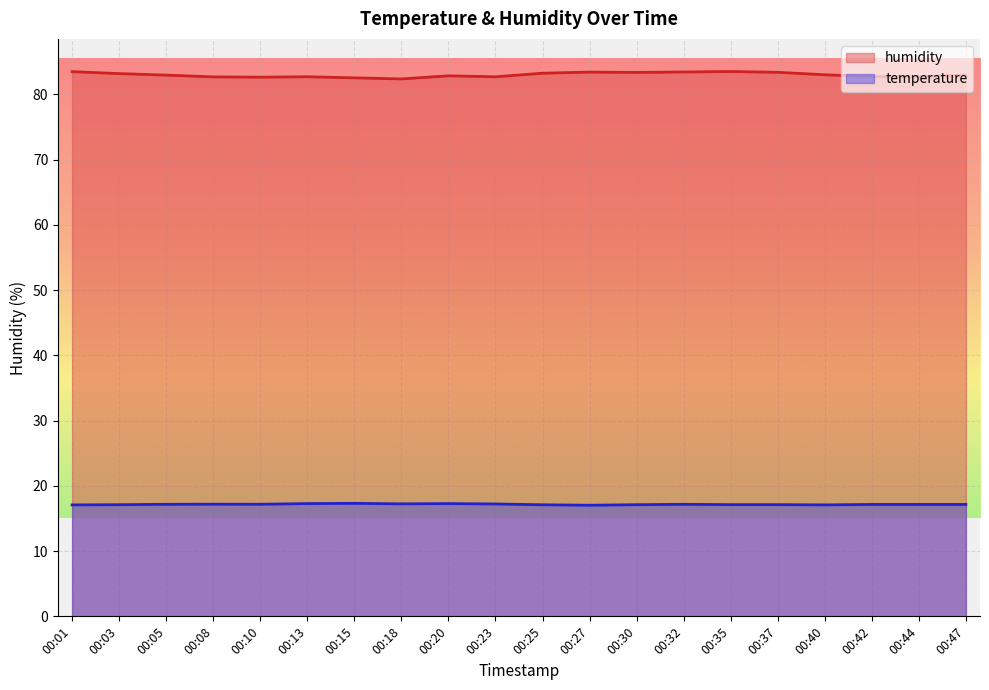

List the labels in order of humidity value, largest first.

00:35, 00:01, 00:32, 00:27, 00:37, 00:30, 00:25, 00:03, 00:40, 00:05, 00:47, 00:20, 00:42, 00:44, 00:13, 00:23, 00:08, 00:10, 00:15, 00:18